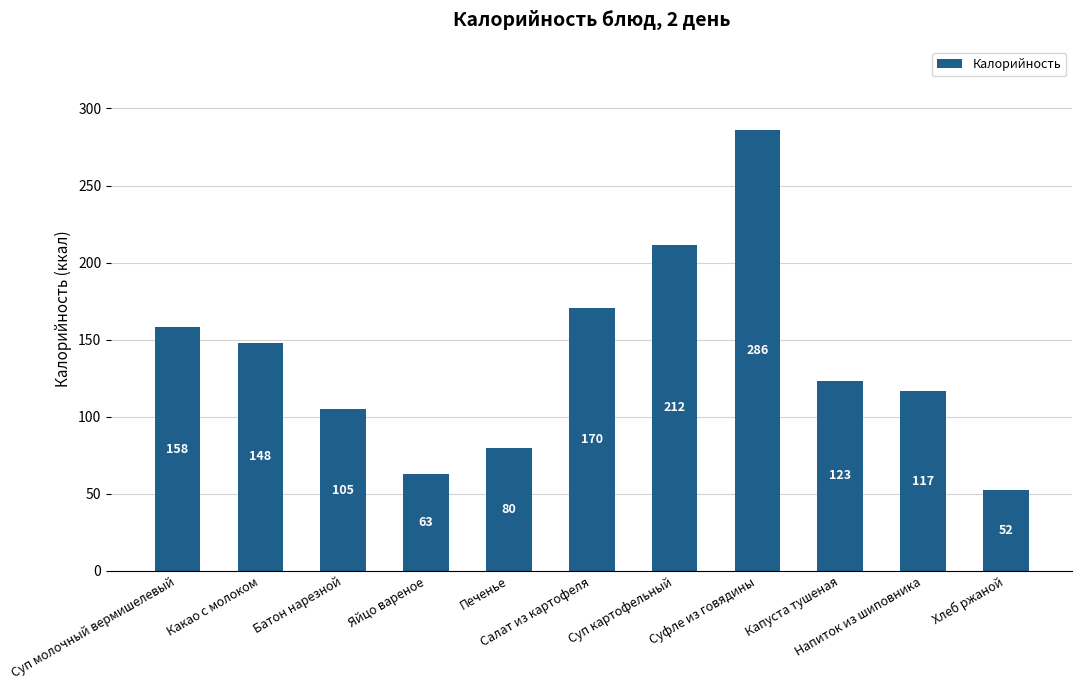

Which label corresponds to the smallest value in the chart?

Хлеб ржаной